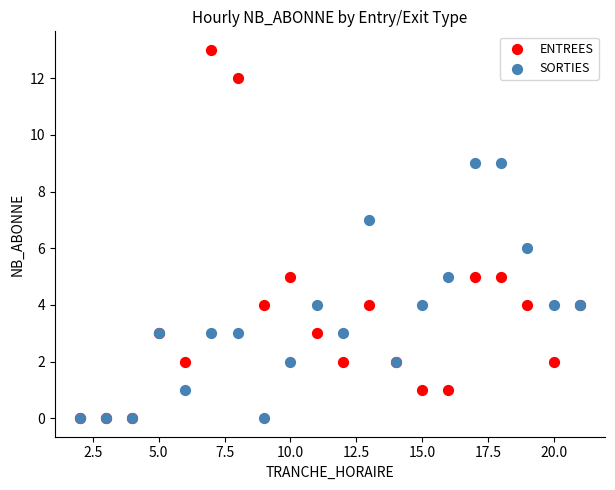

Which series has the widest spread of Y values?

ENTREES